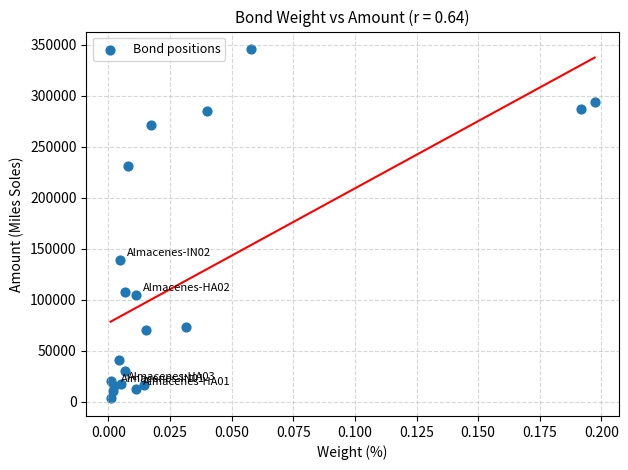

What Y value in the scatter plot is closest to 174381?

139097.2